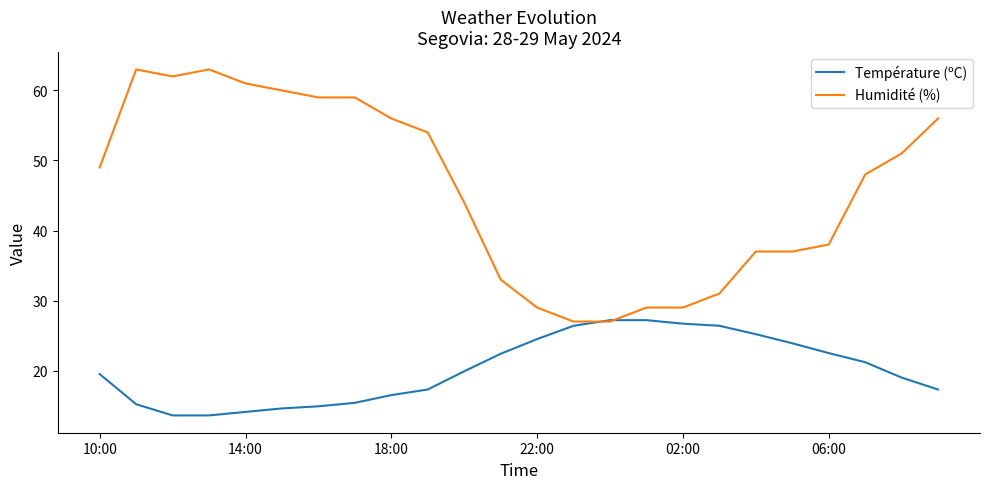

What is the minimum value shown in the chart?

13.6